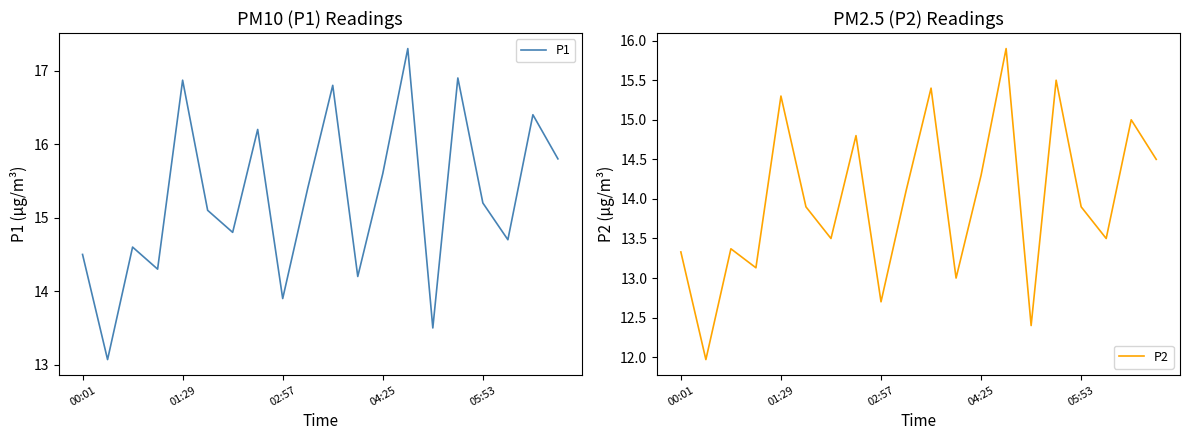

How many values in the P1 series exceed 15?

11